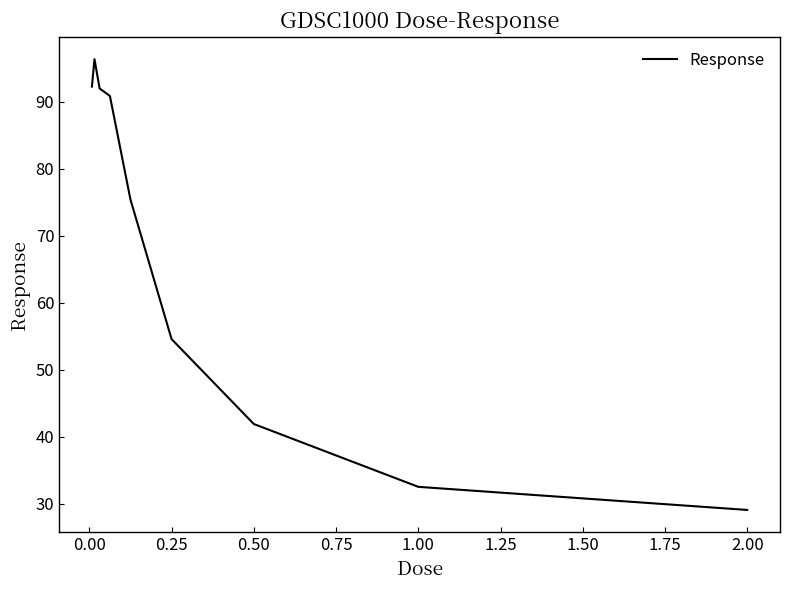

What is the minimum value shown in the chart?

29.1